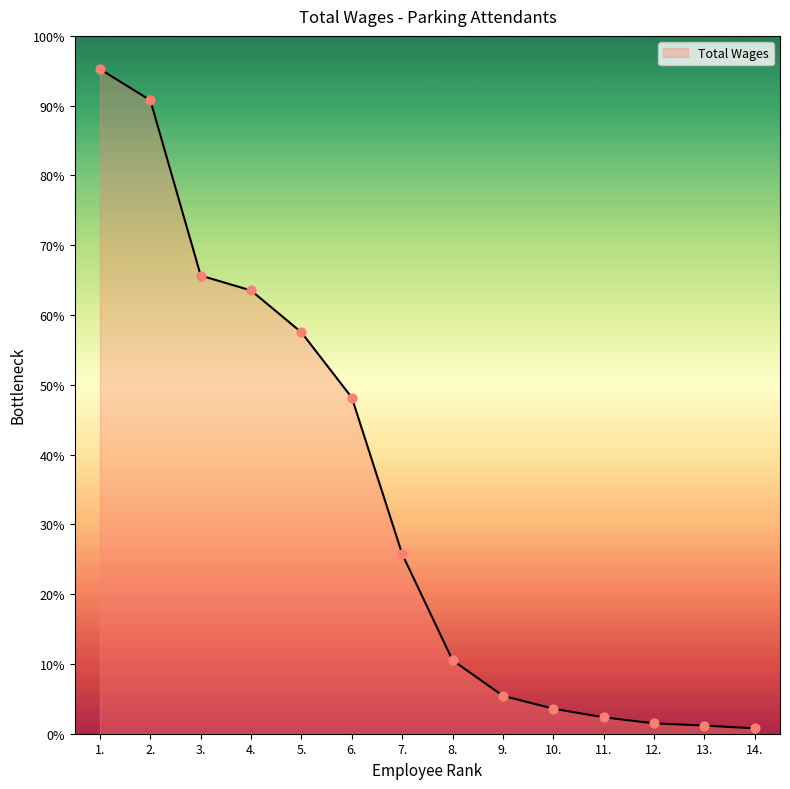

What is the ratio of the value at 7. to the value at 2.?

0.3